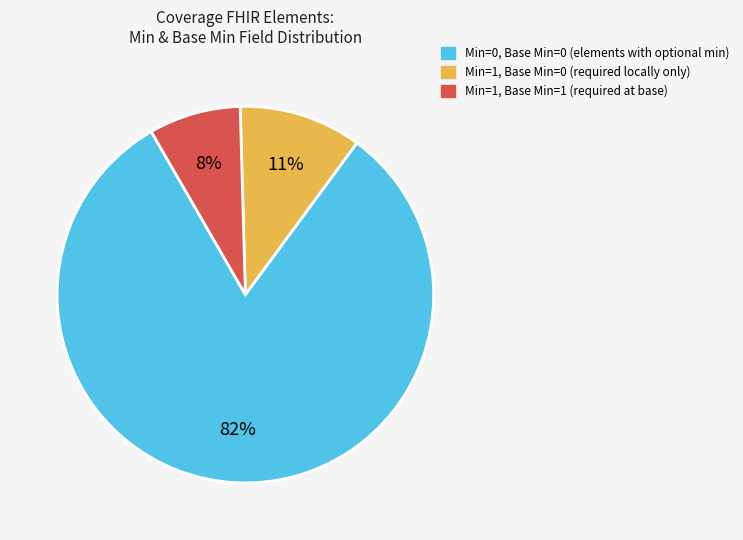

To the nearest percent, what is the average slice percentage?

33%